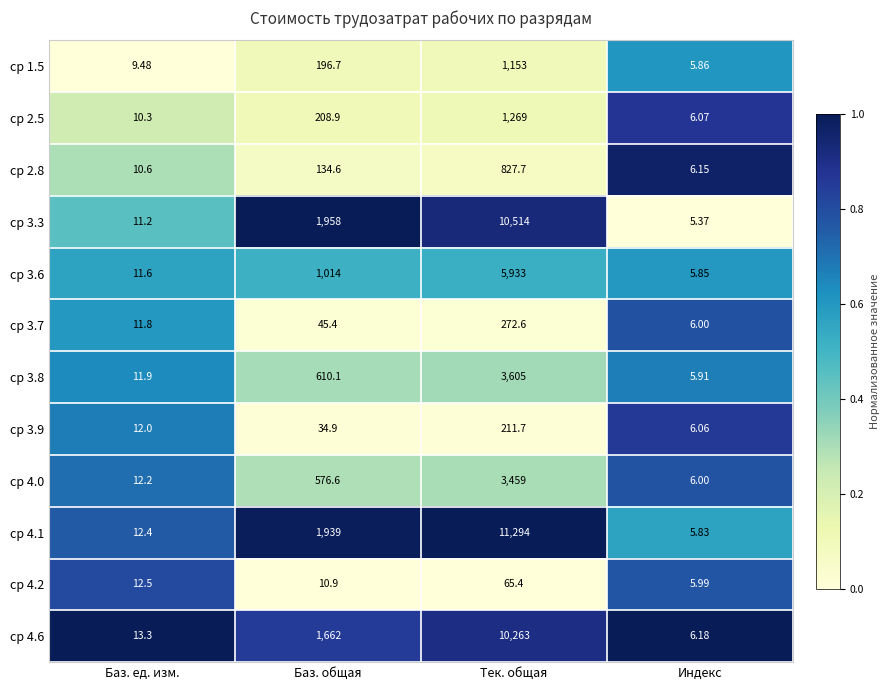

At Баз. ед. изм., list the series in order from largest to smallest.

ср 4.6, ср 4.2, ср 4.1, ср 4.0, ср 3.9, ср 3.8, ср 3.7, ср 3.6, ср 3.3, ср 2.8, ср 2.5, ср 1.5